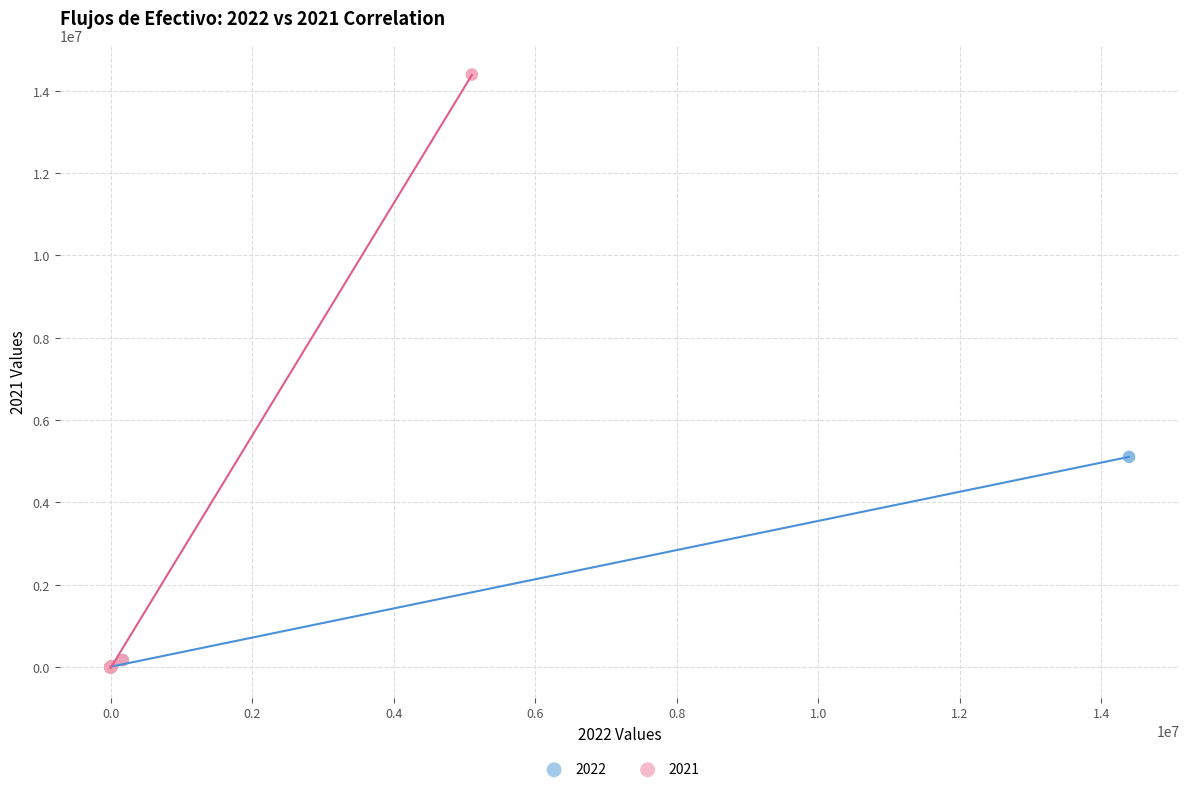

Which series has the widest spread of Y values?

2021